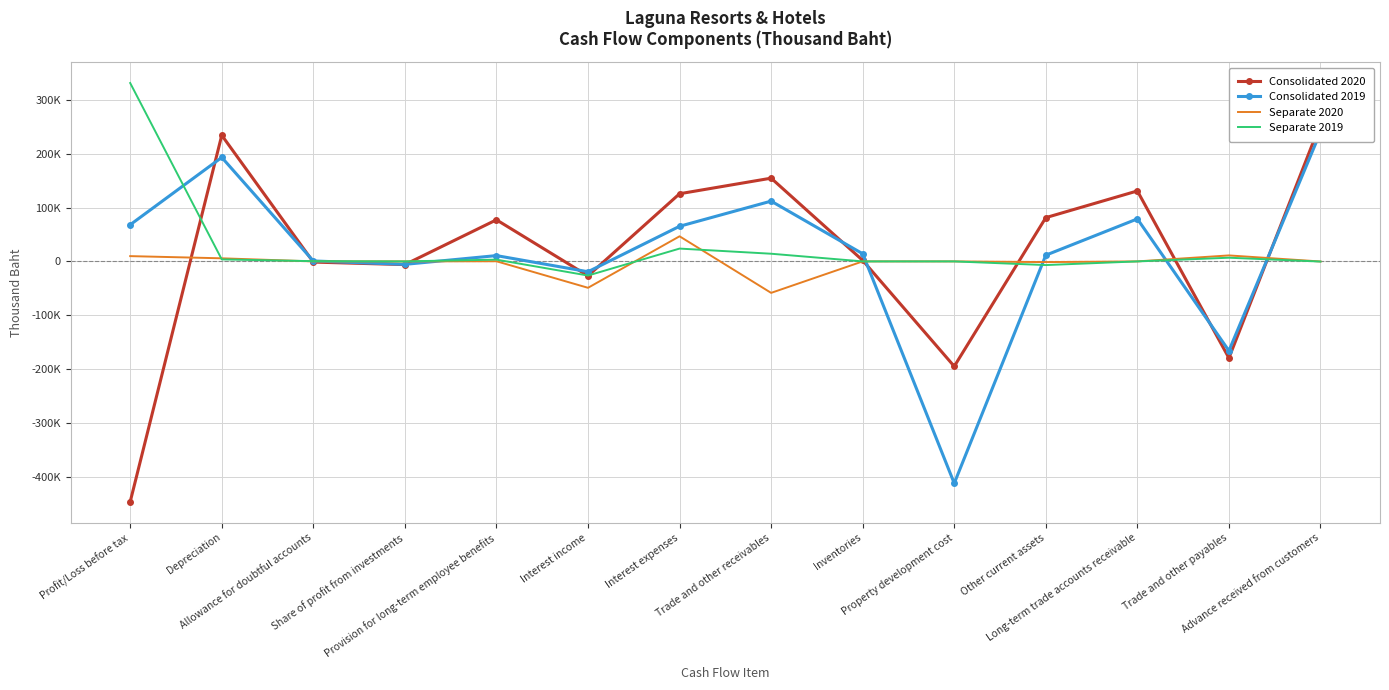

Which series changed the most between Allowance for doubtful accounts and Other current assets?

Consolidated 2020